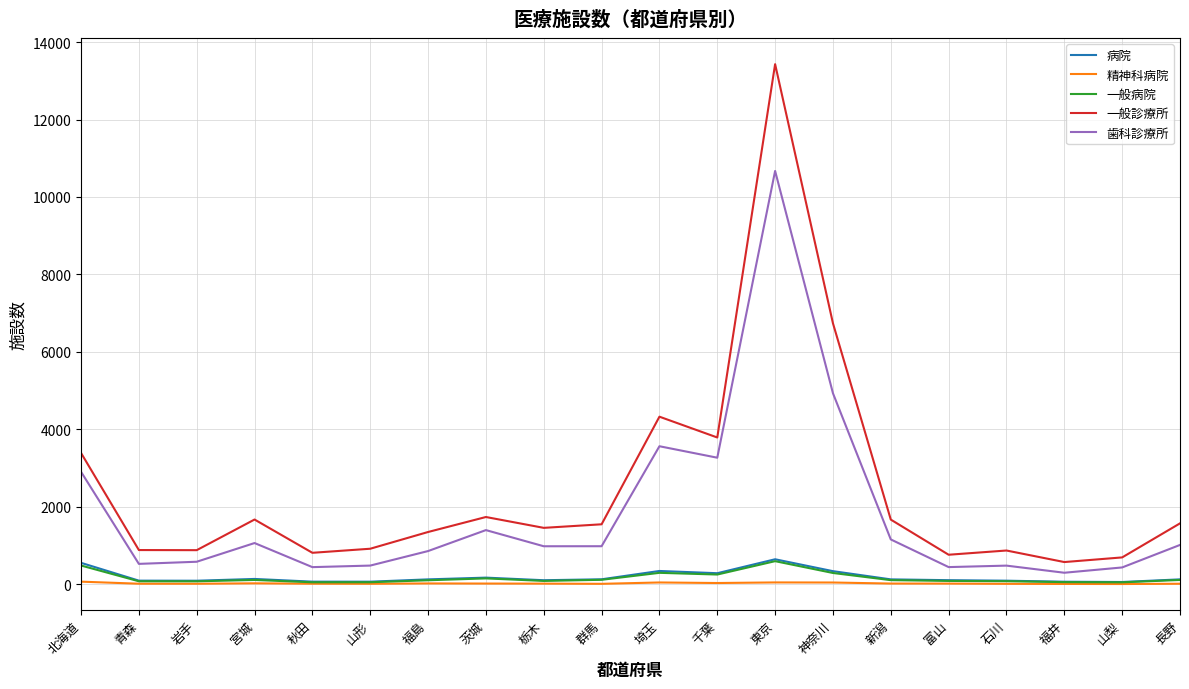

The 一般診療所 series shows 1738 at 茨城. True or false?

True